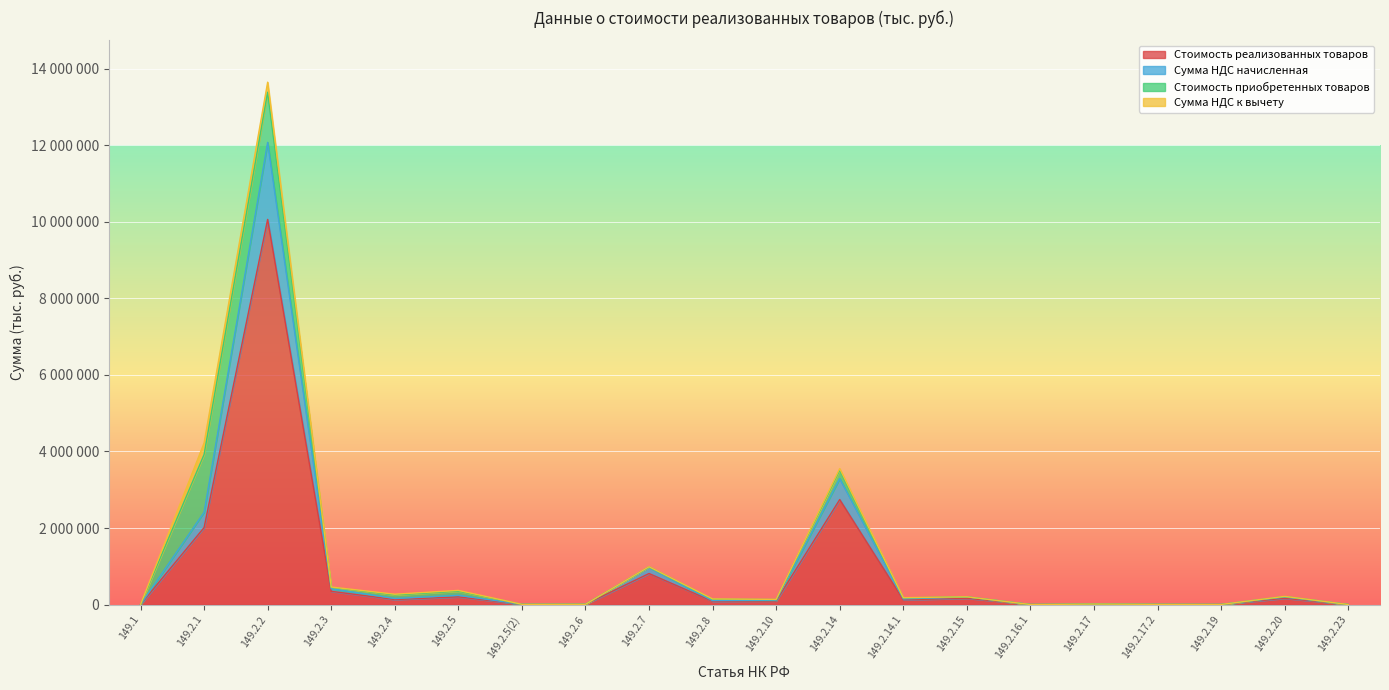

What is the sum of all Стоимость реализованных товаров values?

16965798